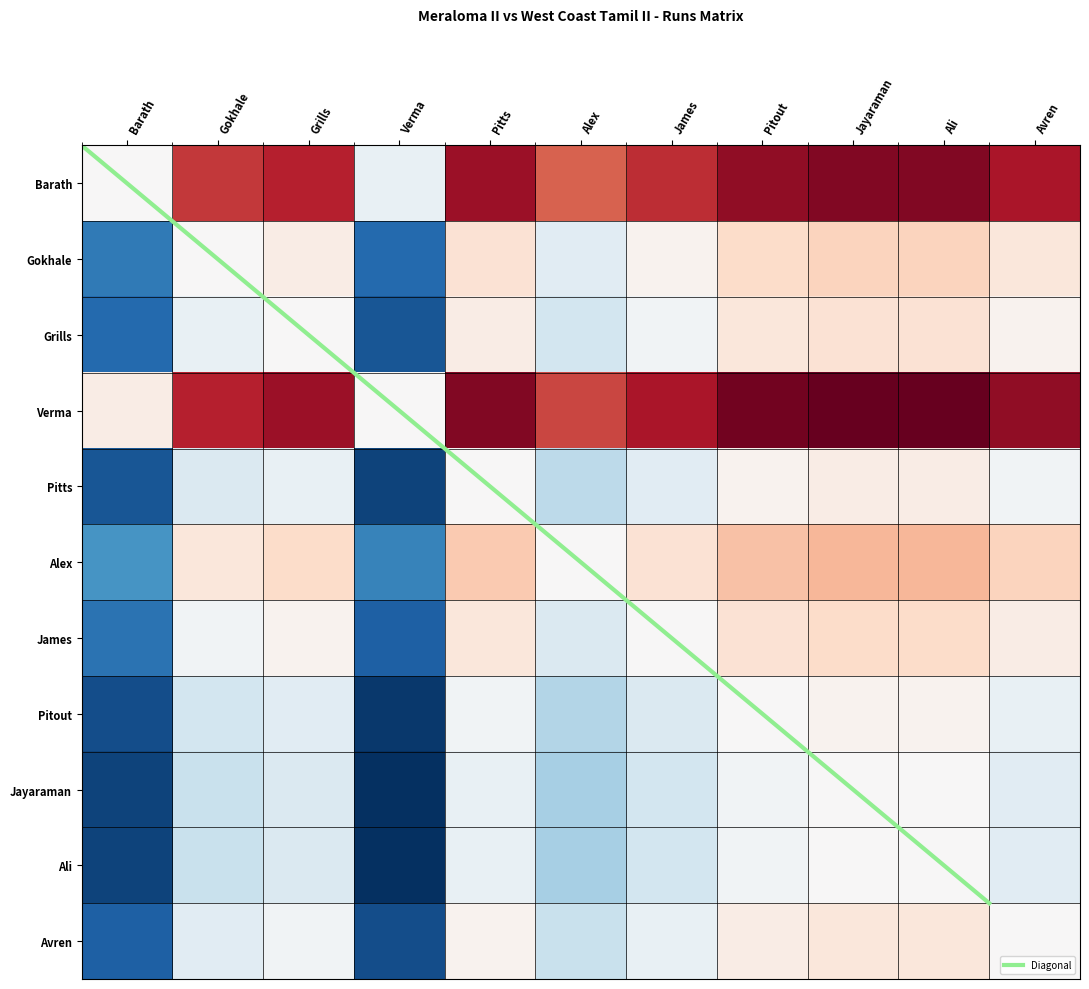

List the labels in order of Avren value, largest first.

Jayaraman, Ali, Pitout, Pitts, Avren, Grills, James, Gokhale, Alex, Barath, Verma